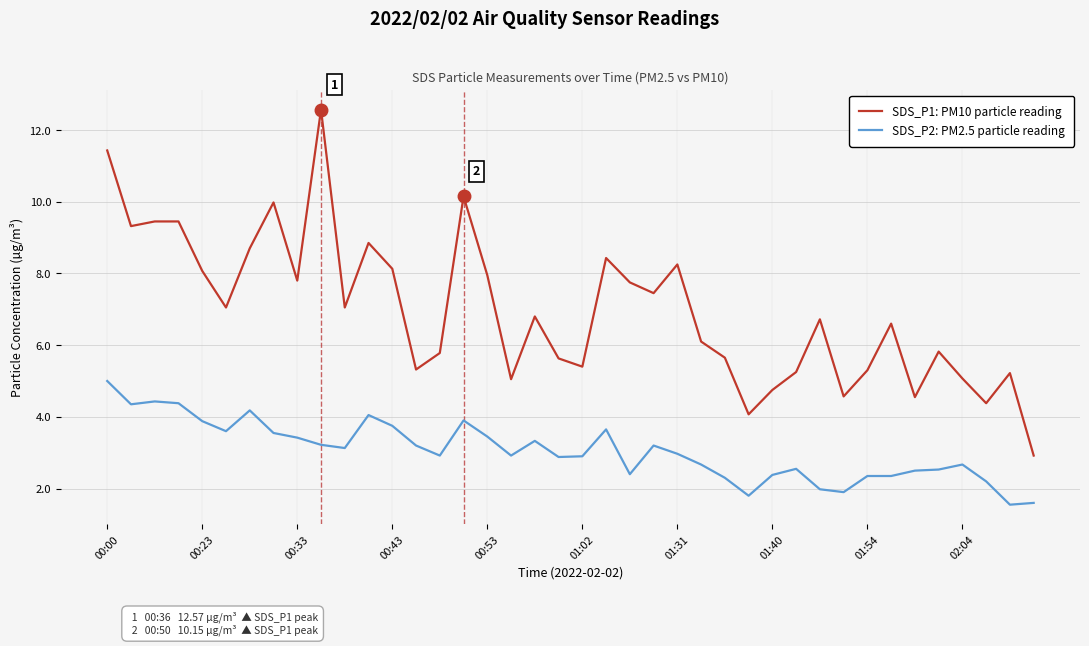

True or false: SDS_P2: PM2.5 particle reading and SDS_P1: PM10 particle reading intersect in this chart.

False